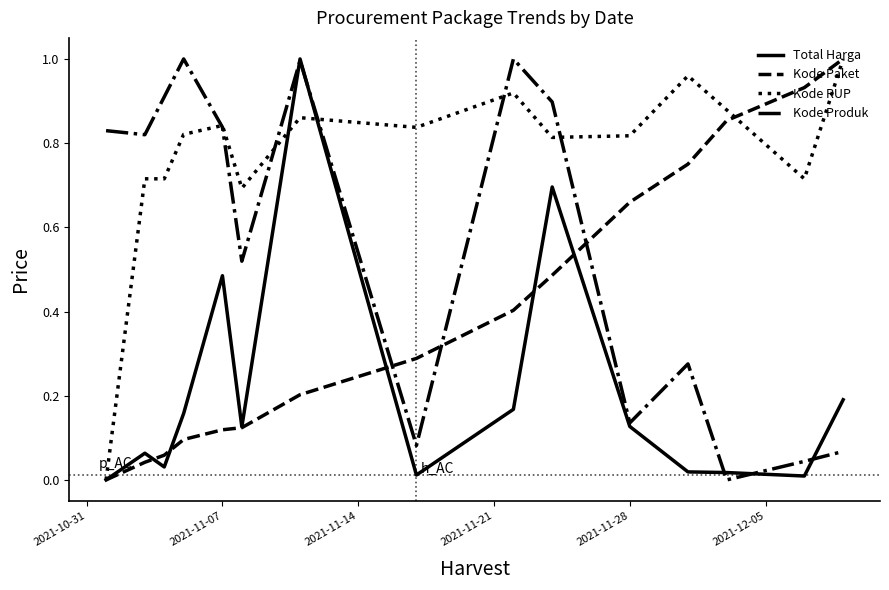

True or false: Kode Produk and Kode Paket intersect in this chart.

True